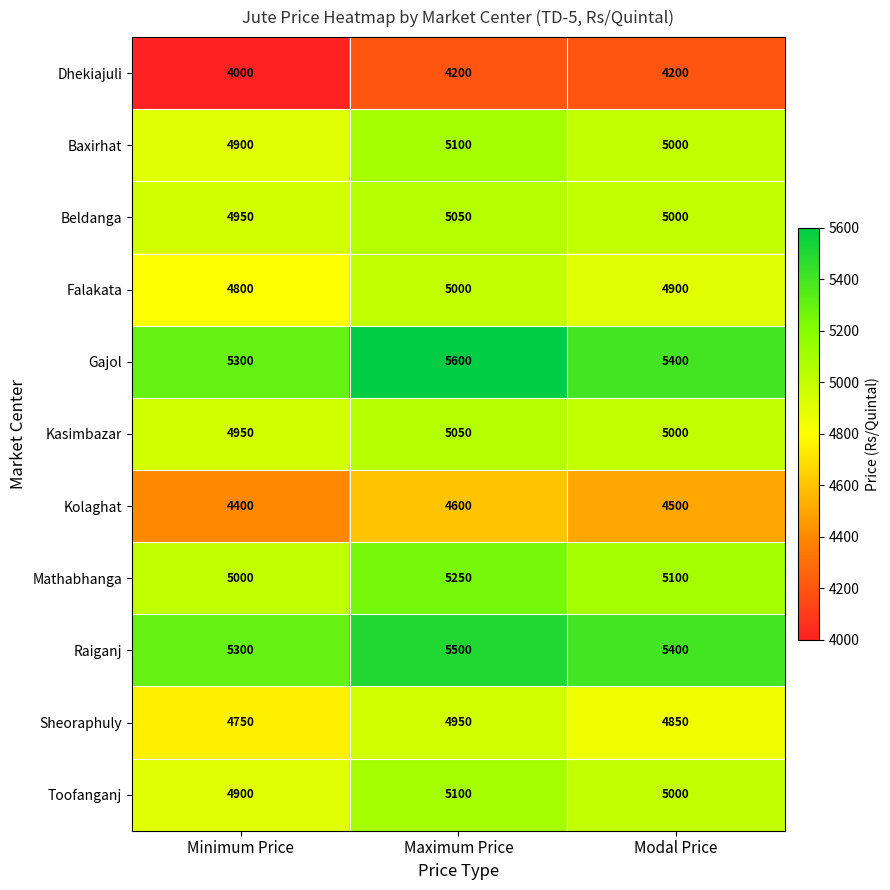

True or false: Dhekiajuli has a value of 4200 at Modal Price.

True